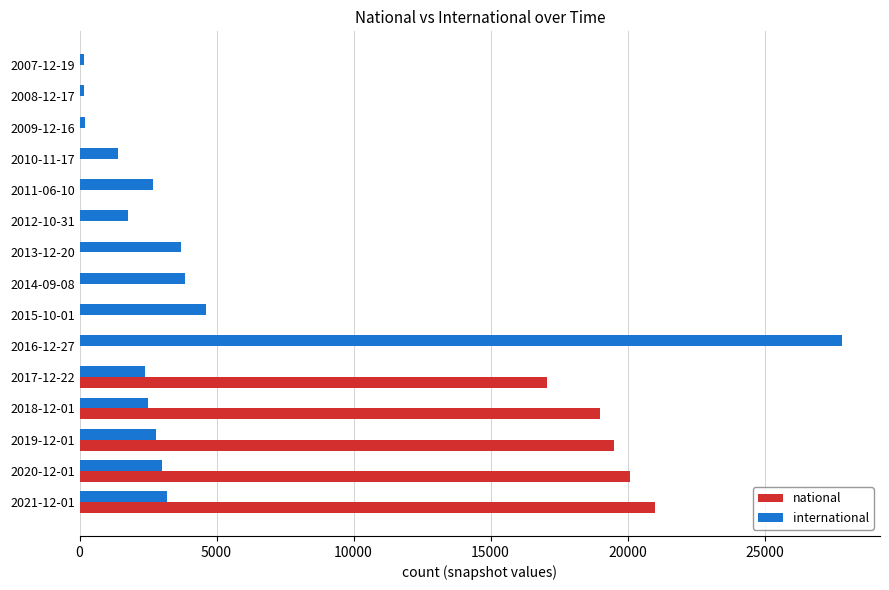

At which category does the chart reach its peak across all series?

2016-12-27